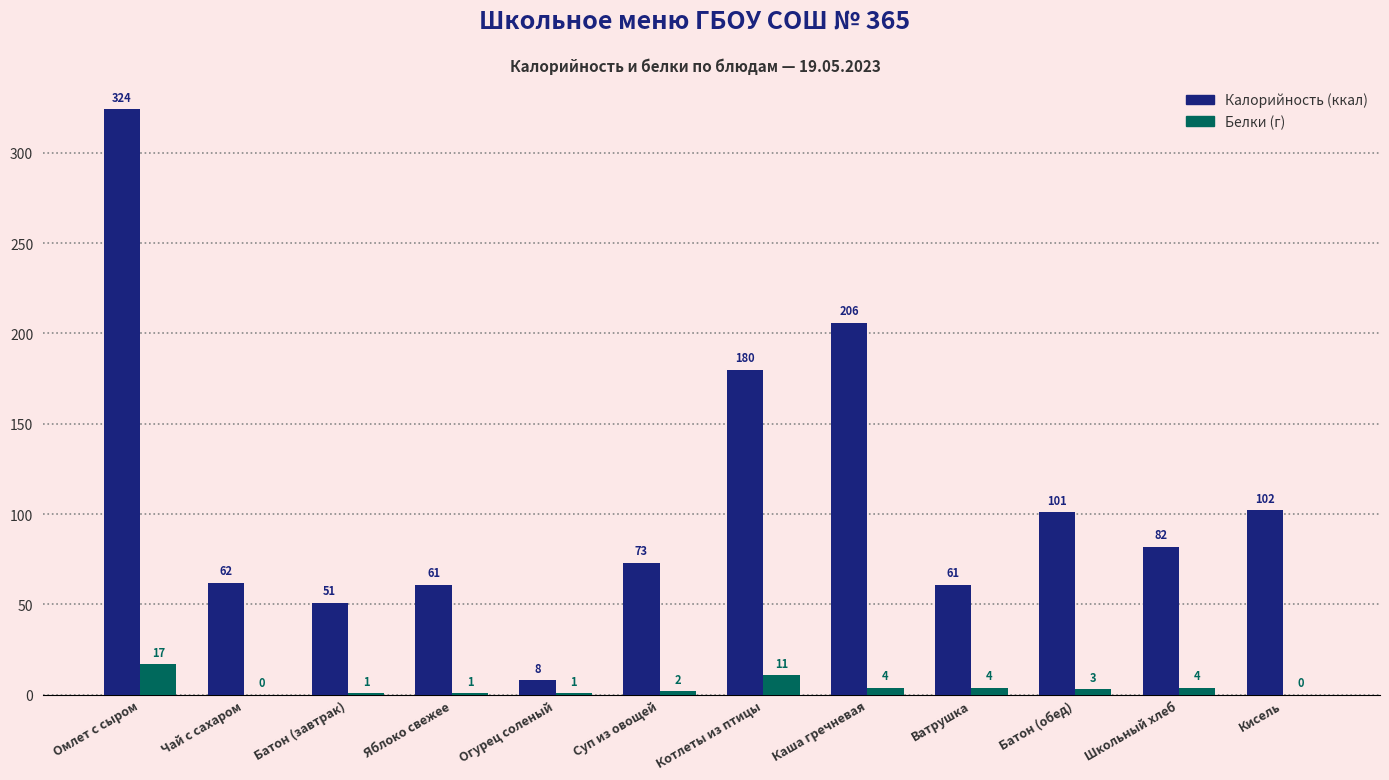

What is the total value across all series at Кисель?

102